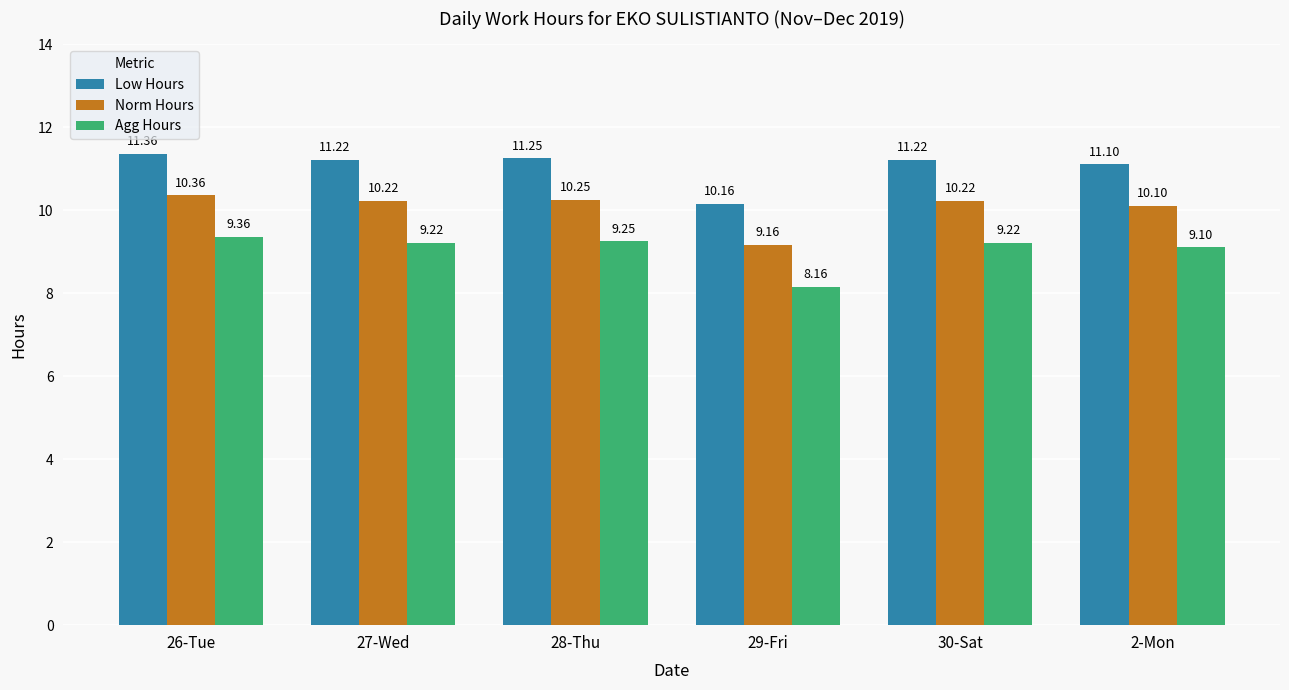

The value of Norm Hours at 27-Wed is 10.2. True or false?

True